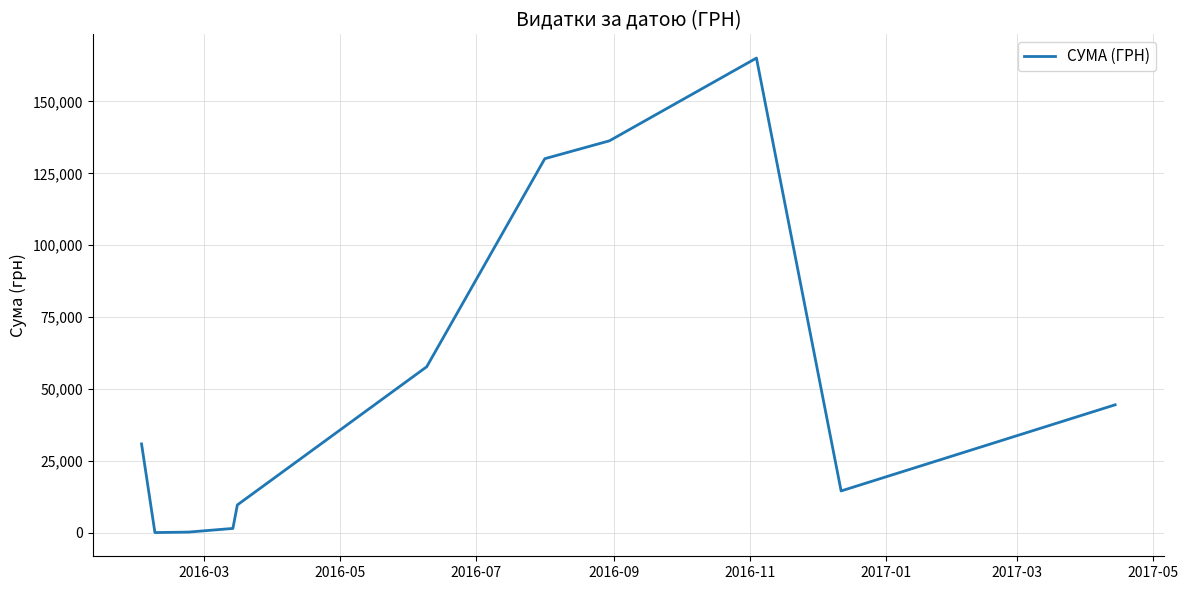

Does the chart display data point markers on the line(s)?

No